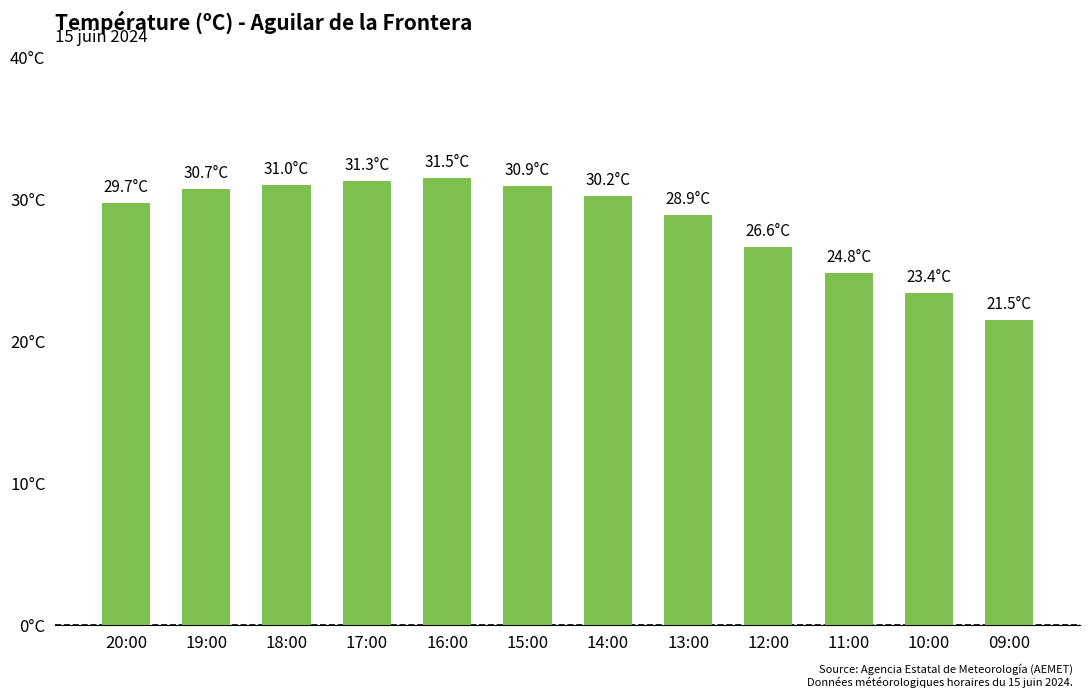

Is it true that the value at 16:00 is 31.5?

True